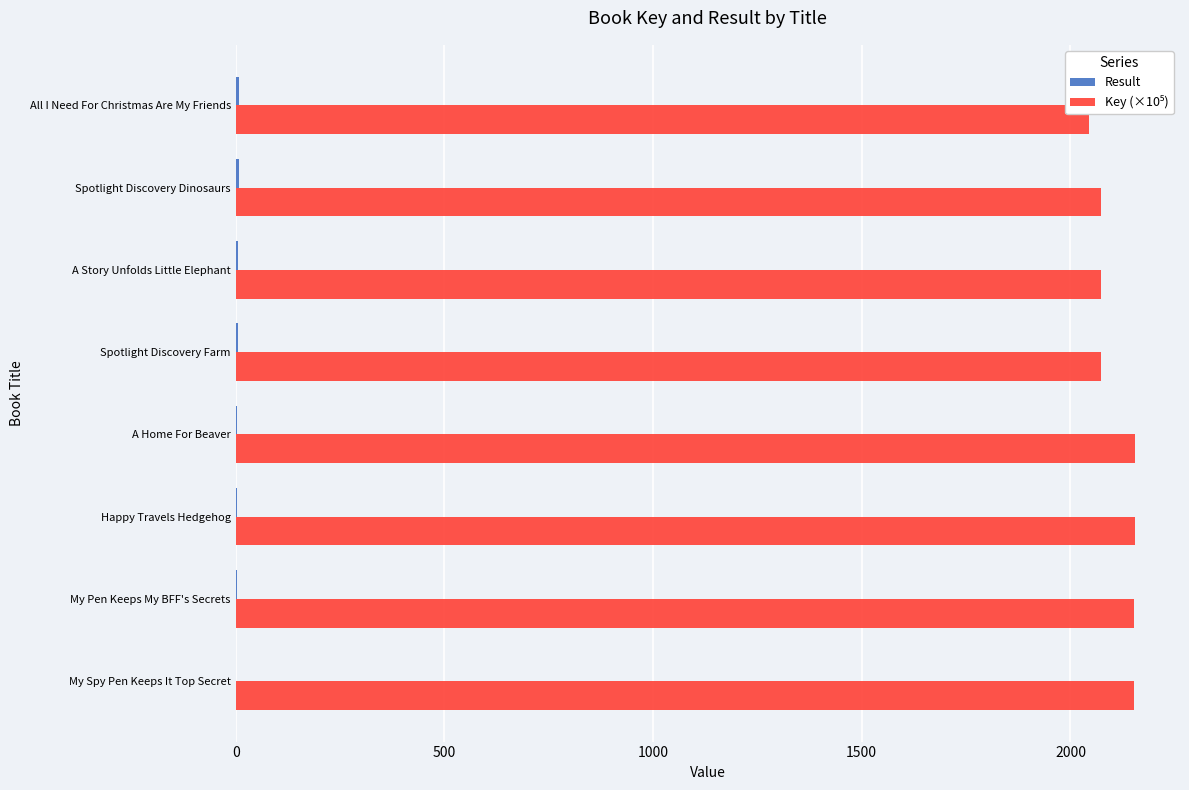

What is the greatest value displayed?

2154.8